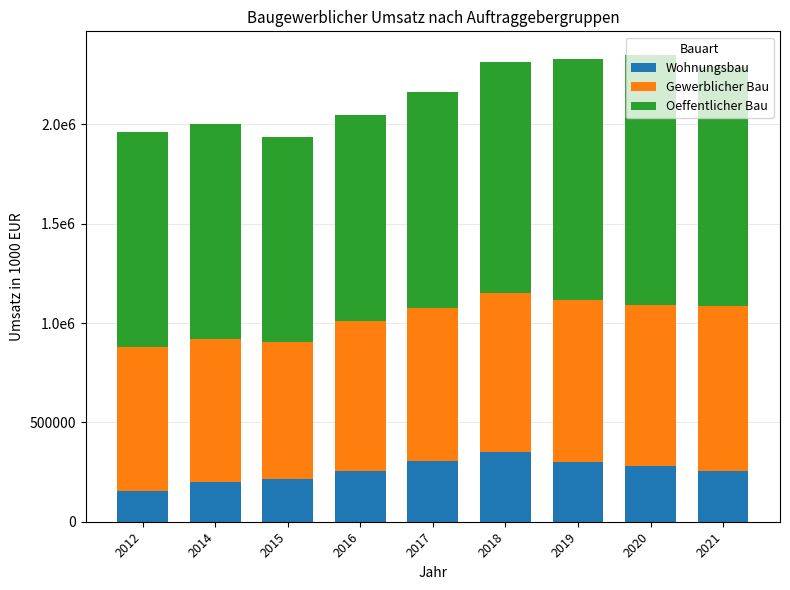

Does the chart contain any negative values?

No